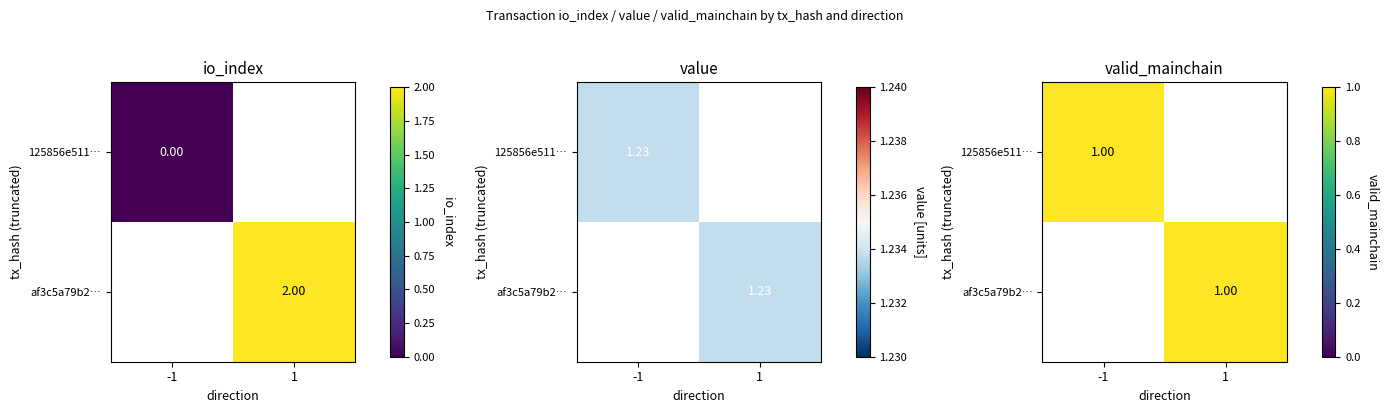

How many distinct data groups are displayed?

2